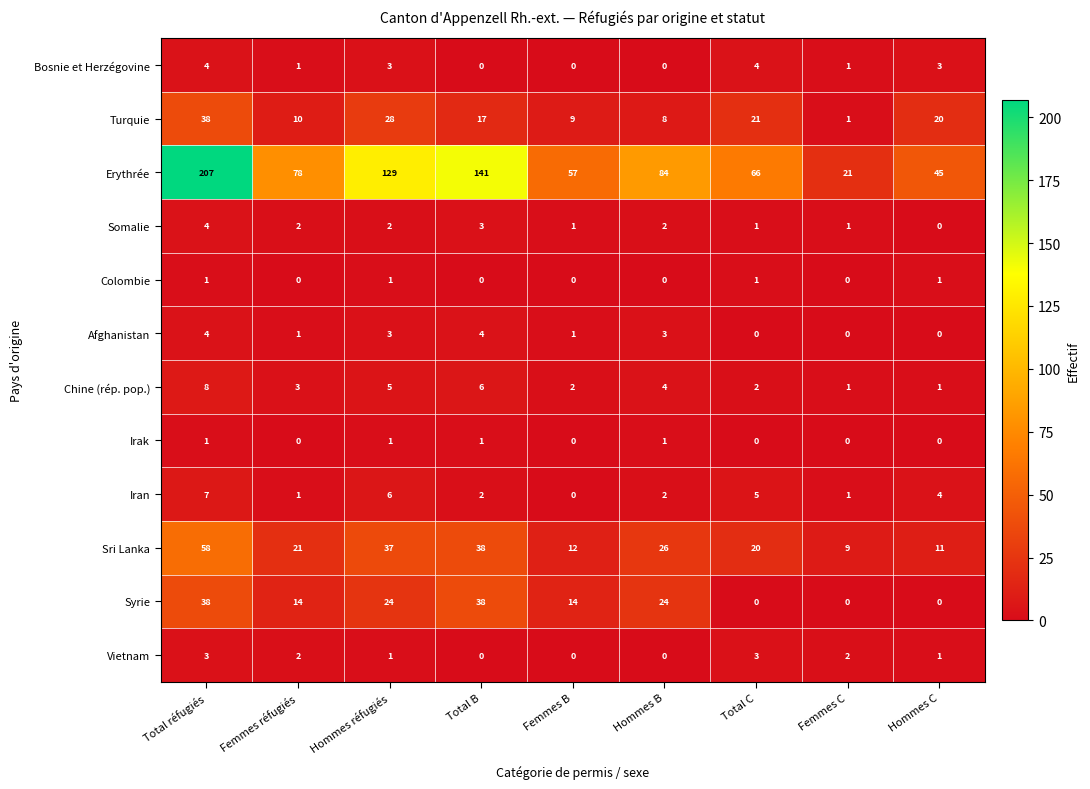

What is the total value across all series at Hommes B?

154